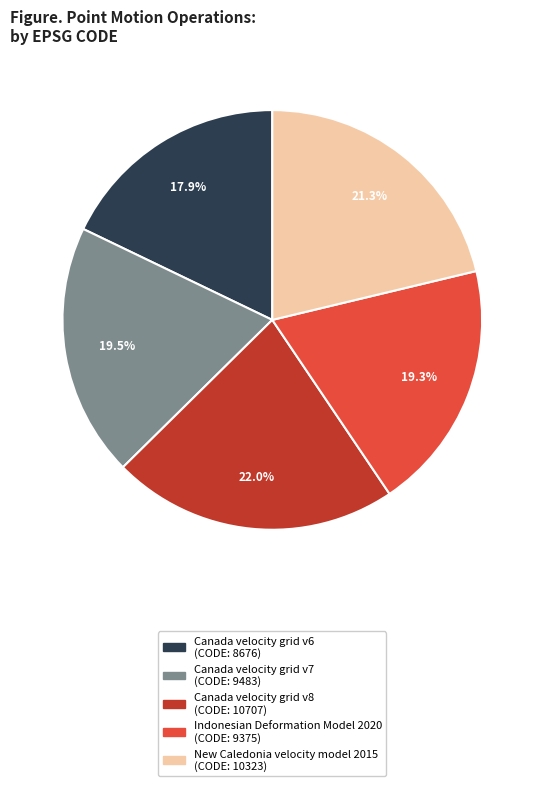

Between Canada velocity grid v6 and Canada velocity grid v8, which is larger?

Canada velocity grid v8